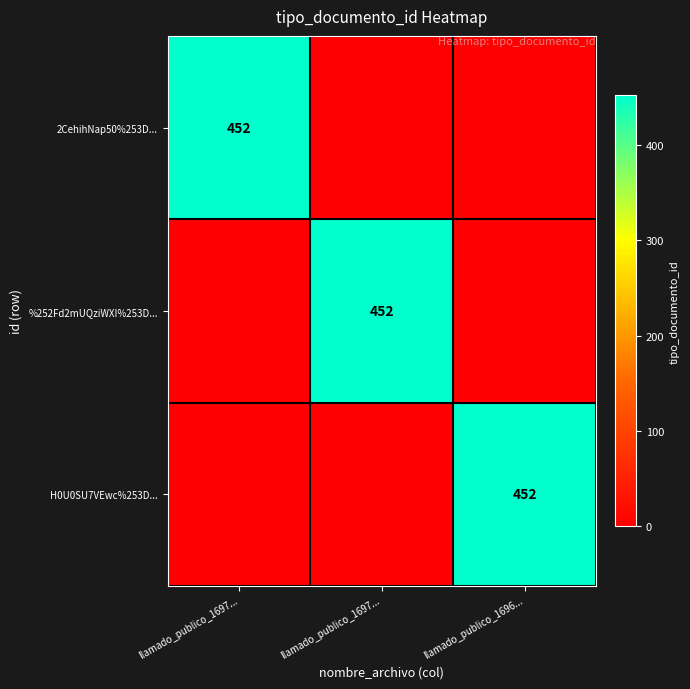

Which series has the largest total across all categories?

2CehihNap50%253D...